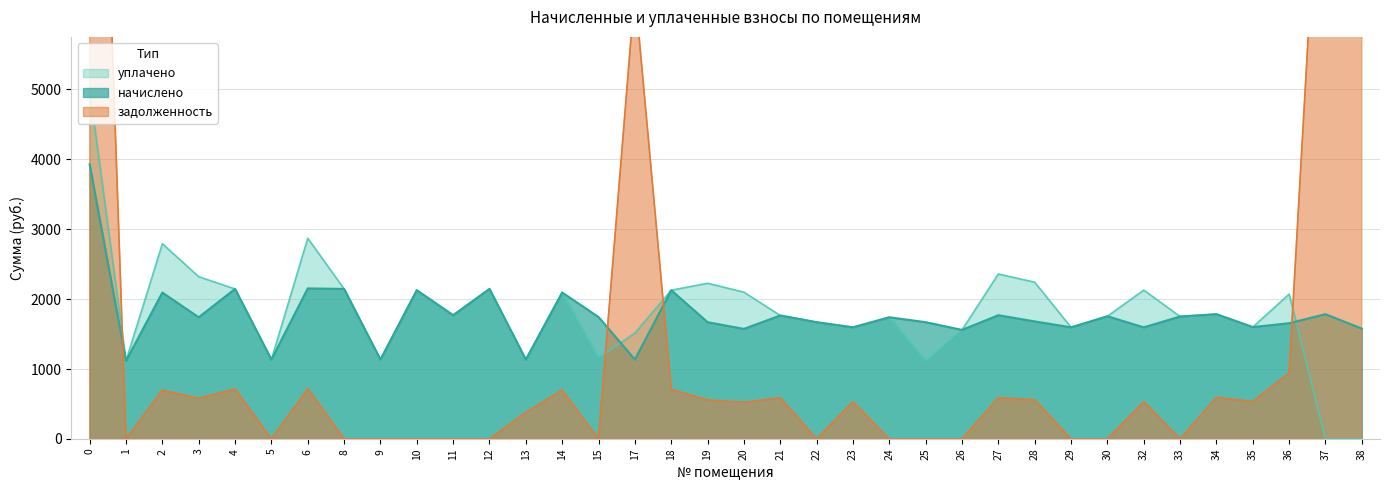

What is the sum of all уплачено values?

65802.8